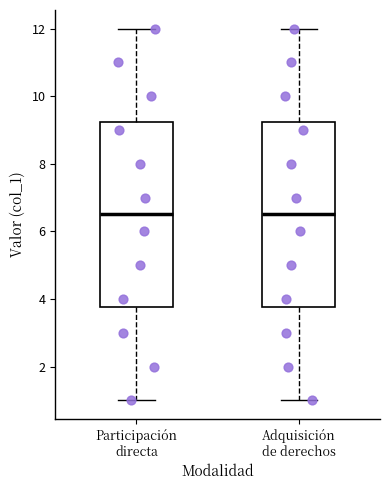

Where does the median line of the box for Adquisición de derechos sit on the y-axis? The values are not printed on the chart, so give them approximately, as read against the axis.

6.6